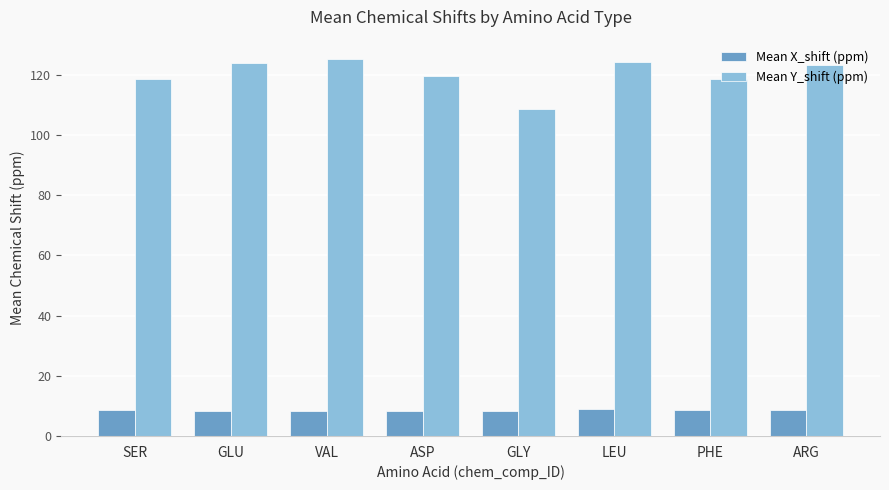

Is the value of Mean X_shift (ppm) at ASP greater than the value of Mean Y_shift (ppm) at ARG?

No